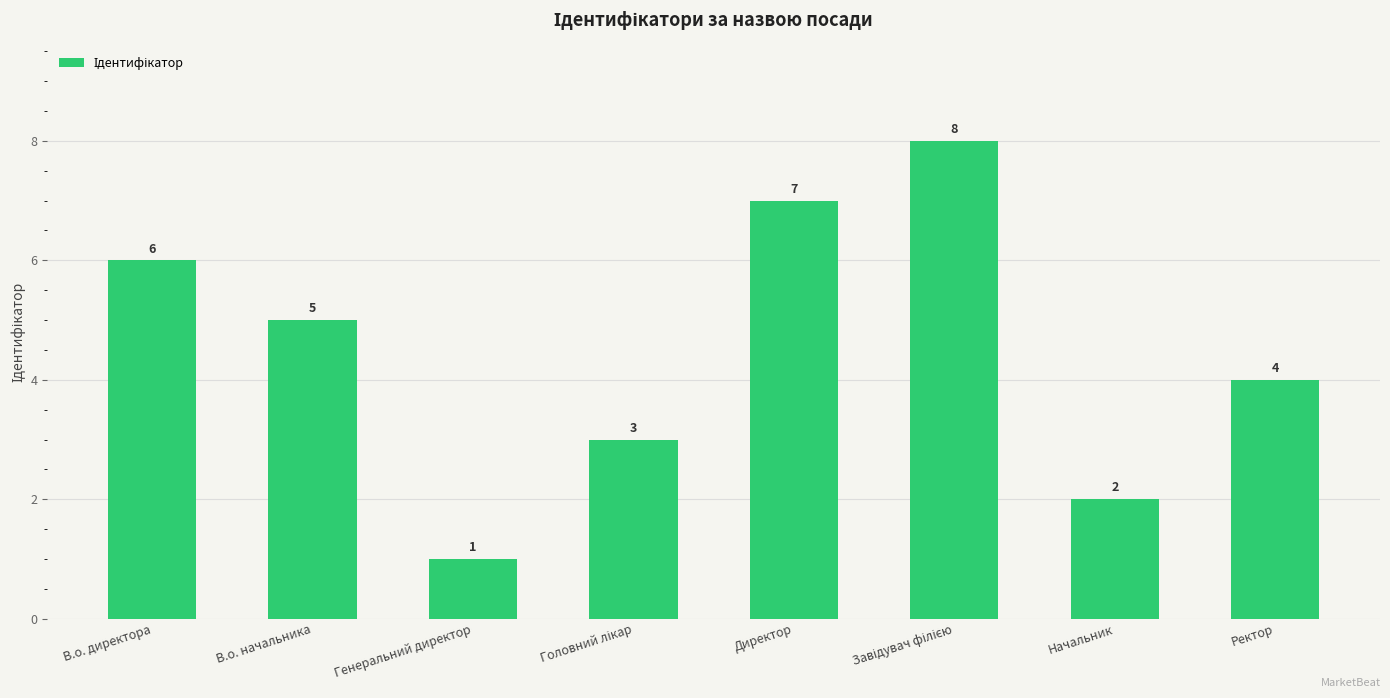

What is the value of the 2nd bar from the left?

5